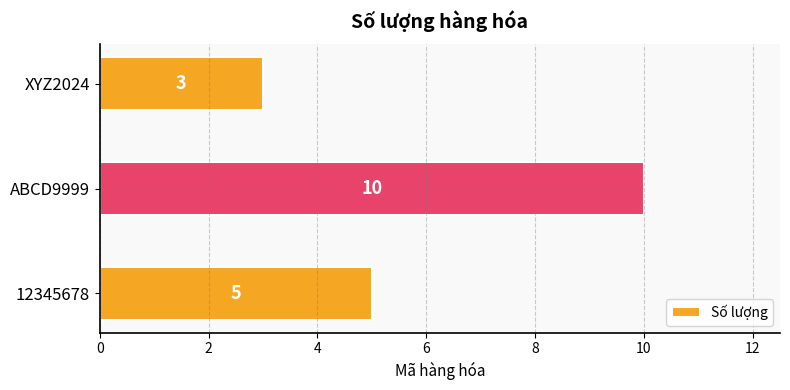

What is the greatest value displayed?

10